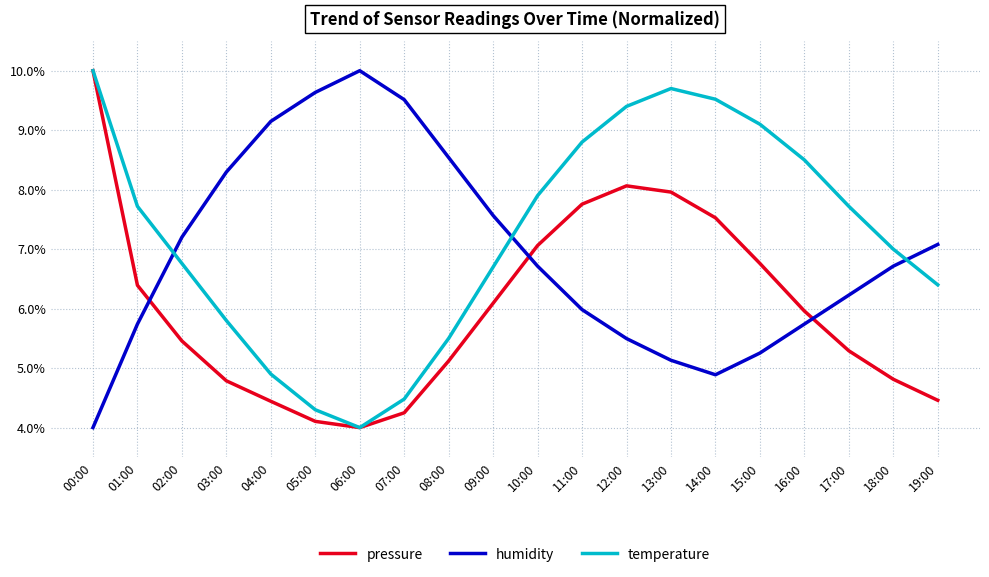

What are all the series names shown in the legend?

pressure, humidity, temperature